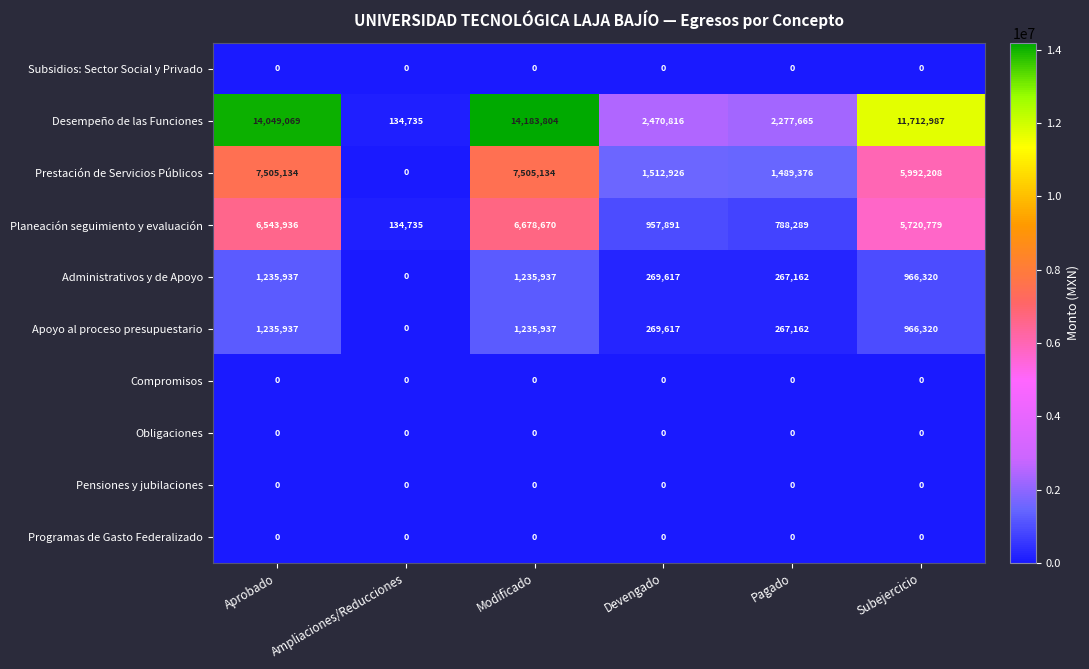

The Subsidios: Sector Social y Privado series shows 0 at Aprobado. True or false?

True